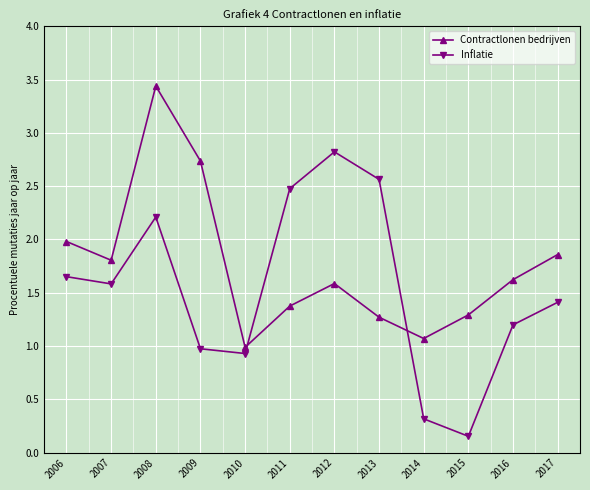

What is the sum of all Contractlonen bedrijven values?

21.0